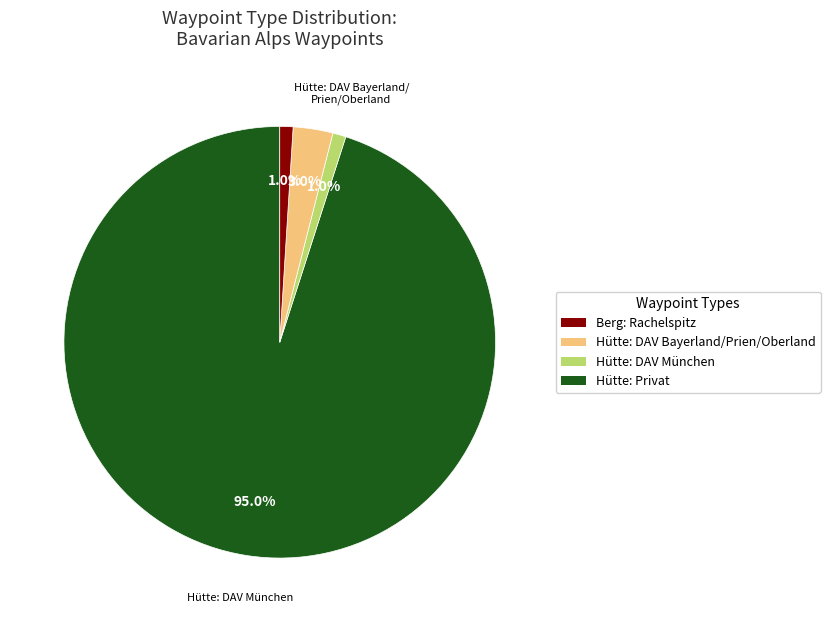

Does any single category account for the majority?

Yes